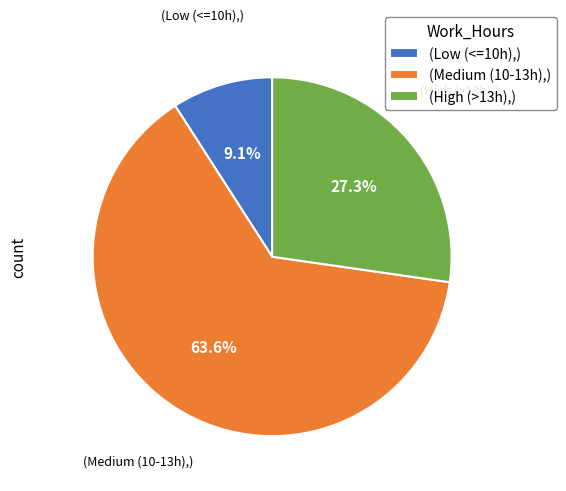

Which has a higher value, (Medium (10-13h),) or (High (>13h),)?

(Medium (10-13h),)